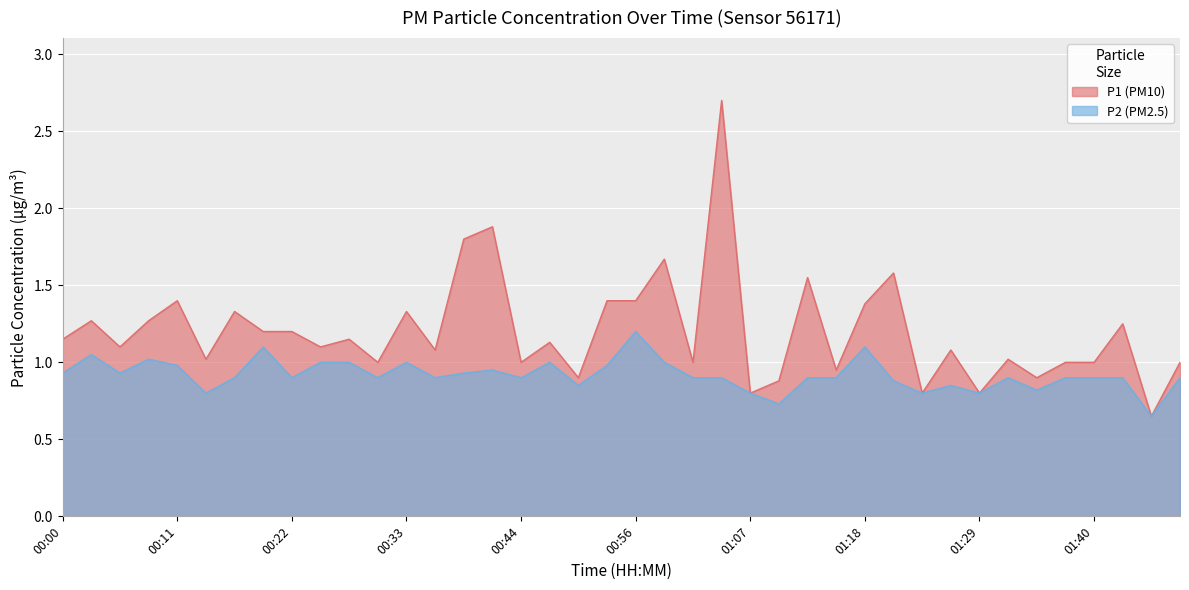

What is the value of the P2 point at the 36th from the left?

0.9